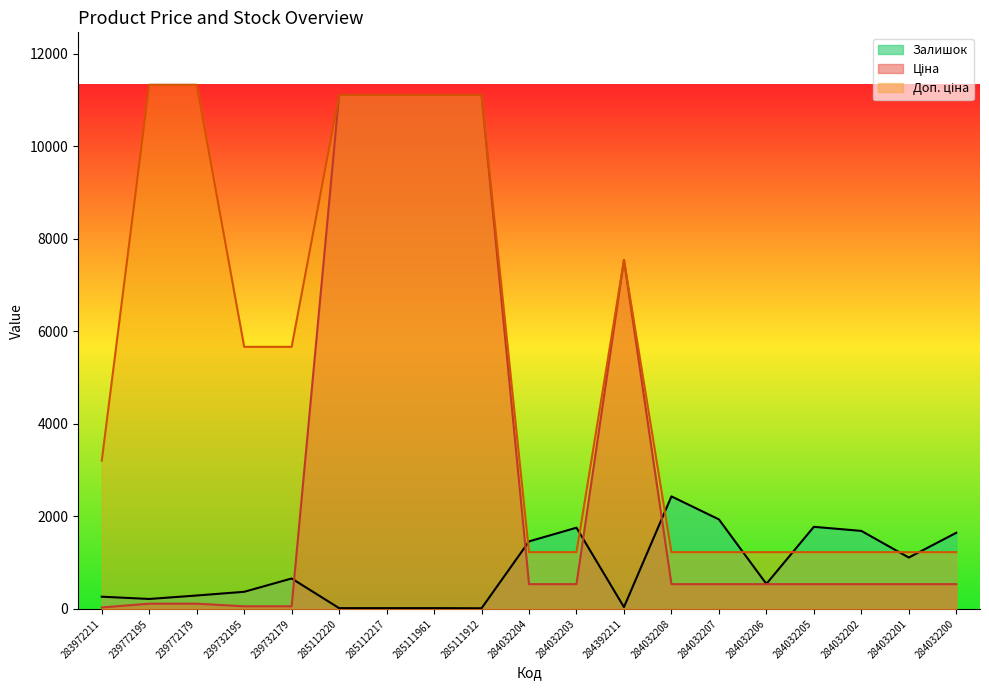

Which label corresponds to the smallest value in the chart?

285111912